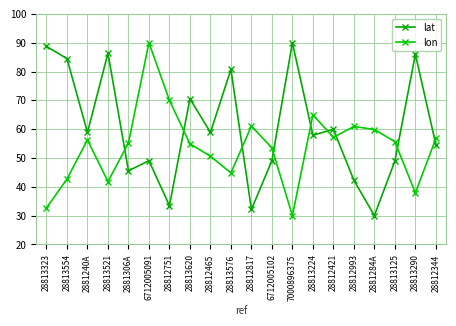

Is it true that lat equals 42.3 at 28812993?

True